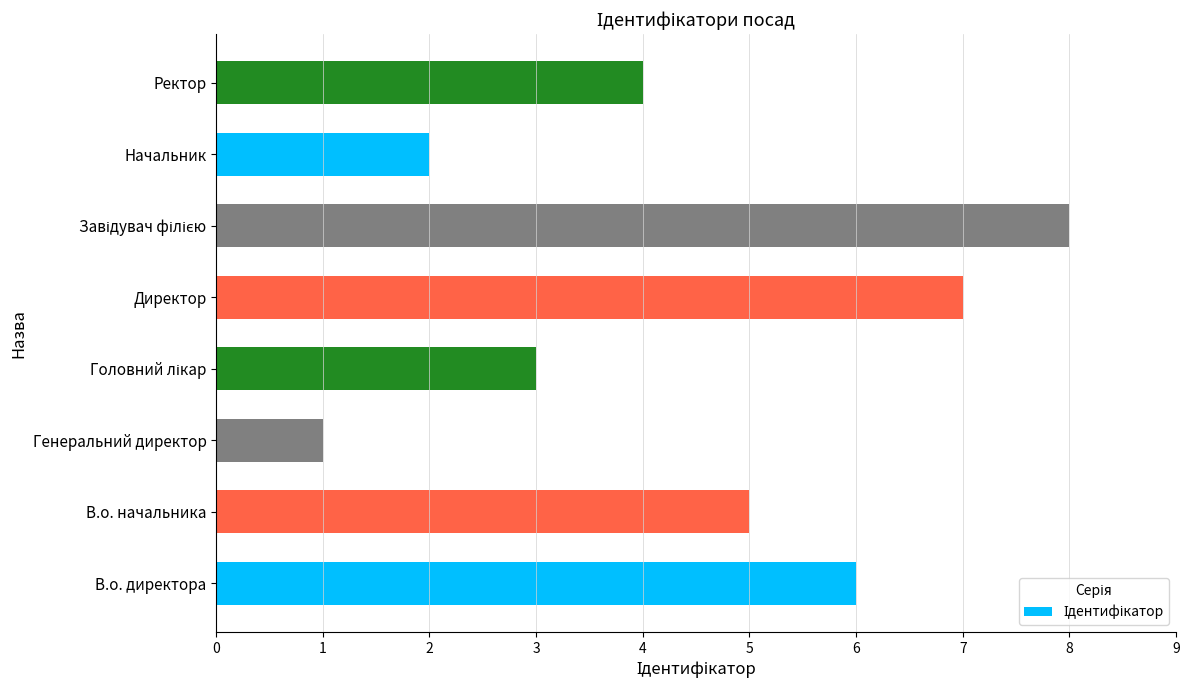

Which has a higher value, В.о. директора or Ректор?

В.о. директора